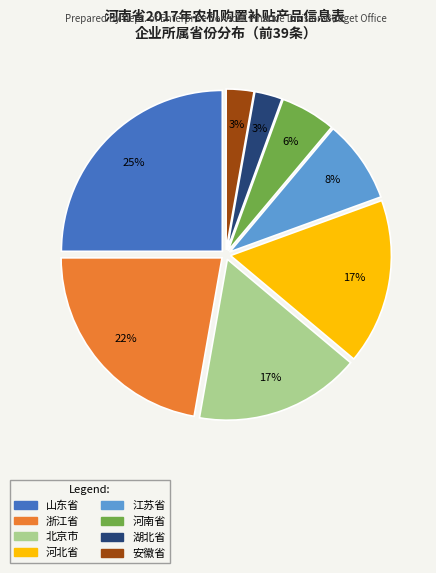

Combined, do 安徽省 and 湖北省 account for over 50%?

No